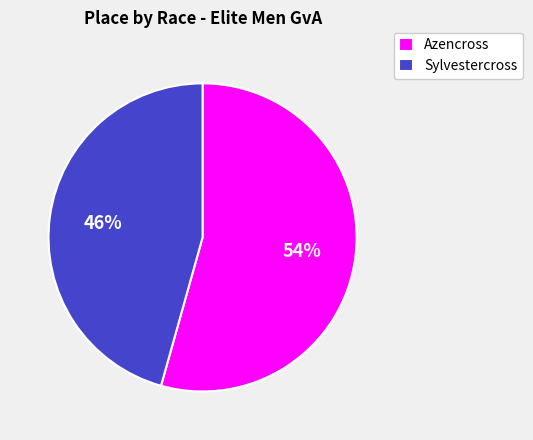

True or false: Sylvestercross accounts for 40% of the total.

False